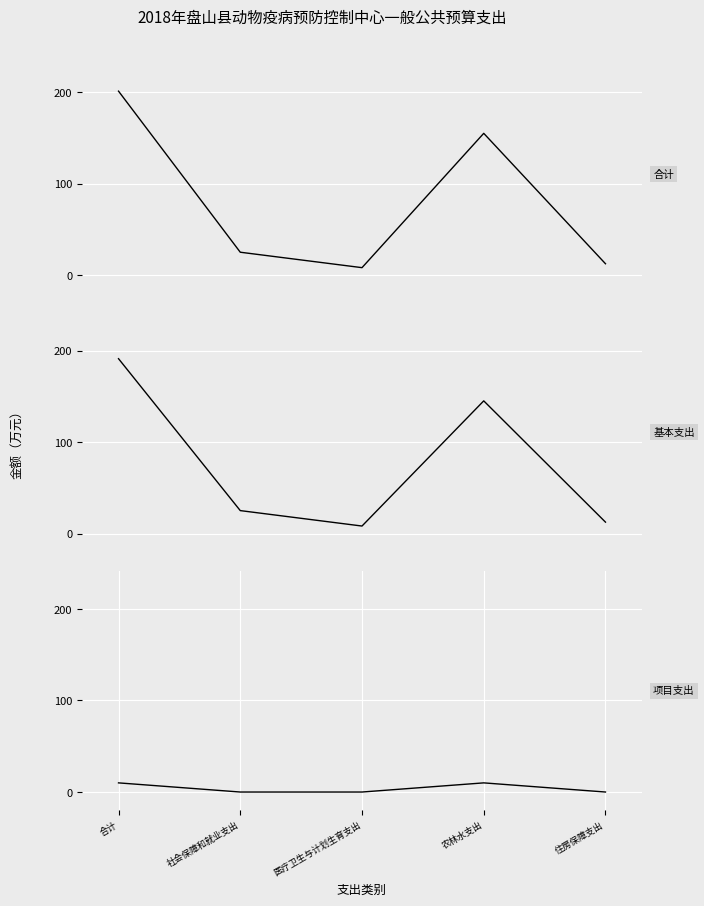

True or false: 基本支出 and 项目支出 cross at least once.

False